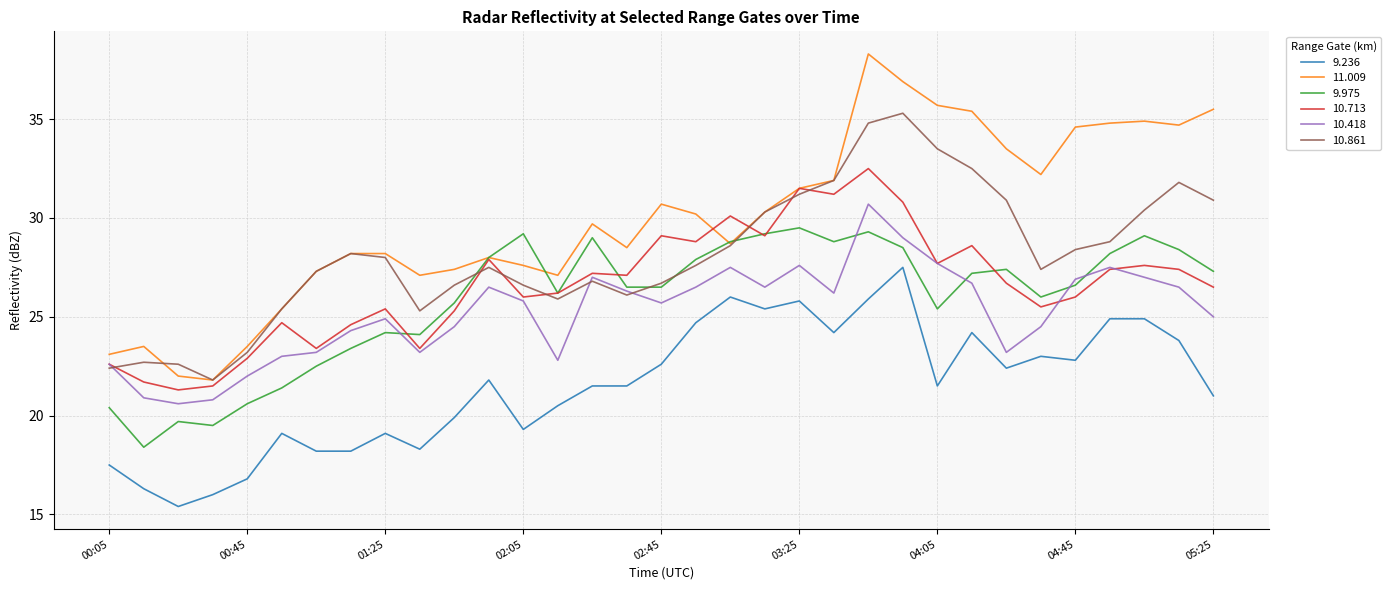

What is the sum of all 9.975 values?

852.9